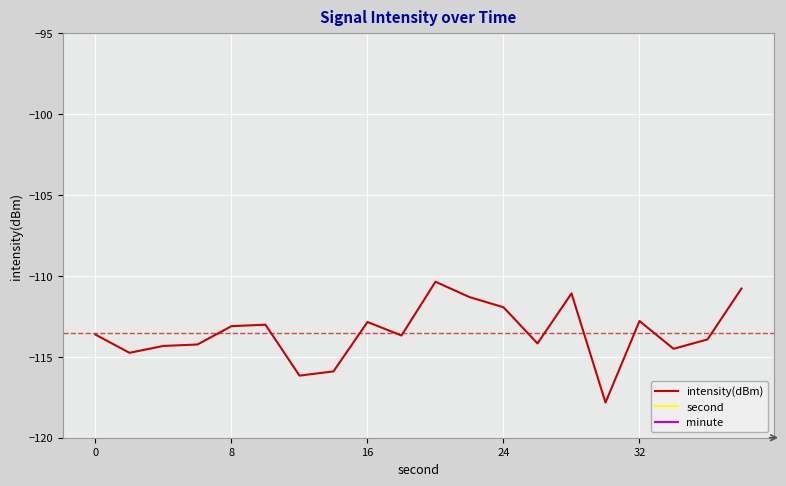

The intensity(dBm) series shows -76.4 at 11. True or false?

False